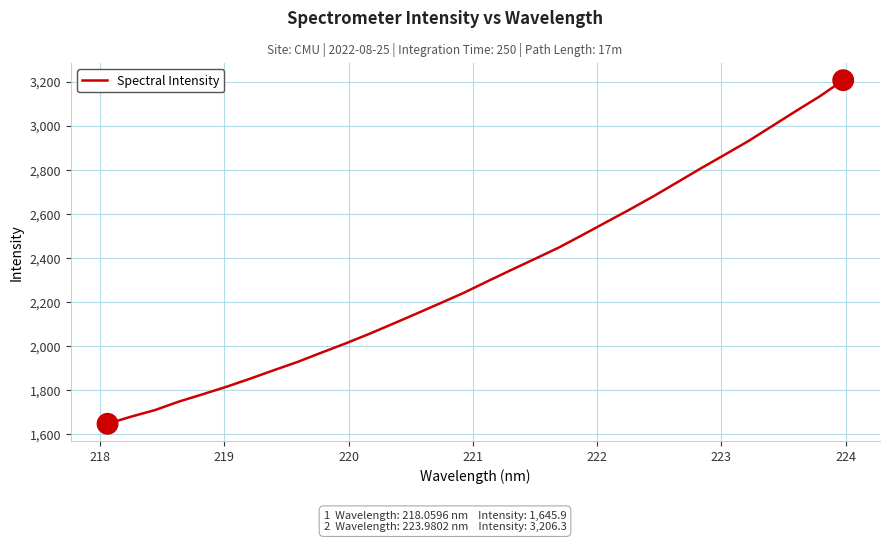

True or false: the data has more than 0 interior local peaks.

False